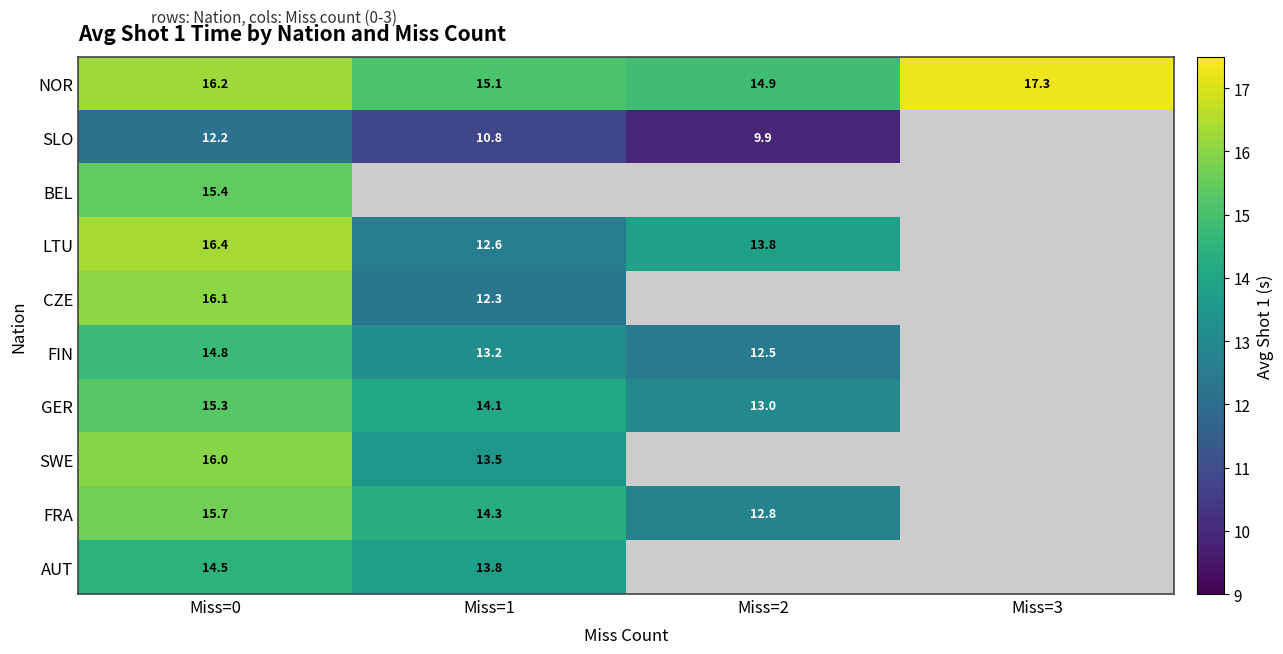

At Miss=0, list the series in order from smallest to largest.

SLO, AUT, FIN, GER, BEL, FRA, SWE, CZE, NOR, LTU